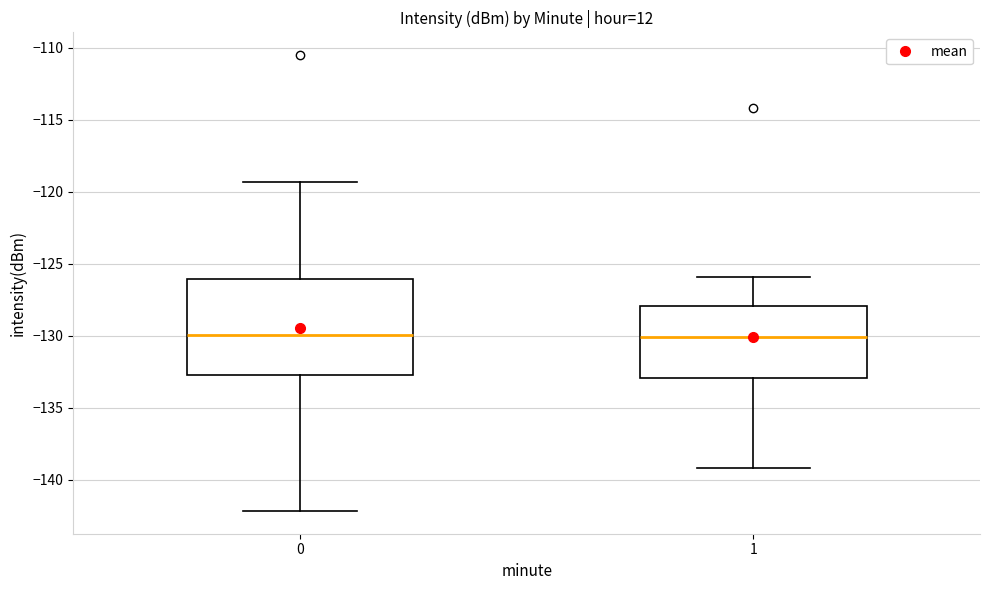

Where does the lower whisker of the box at x = 0 end on the y-axis? The values are not printed on the chart, so give them approximately, as read against the axis.

-142.0